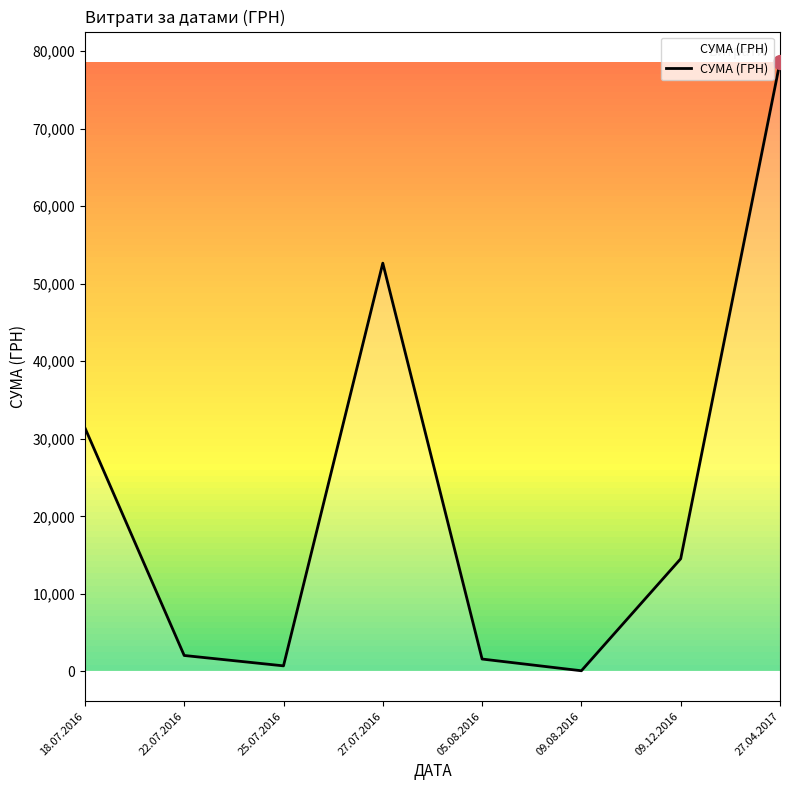

What is the sum of all values?

181666.2